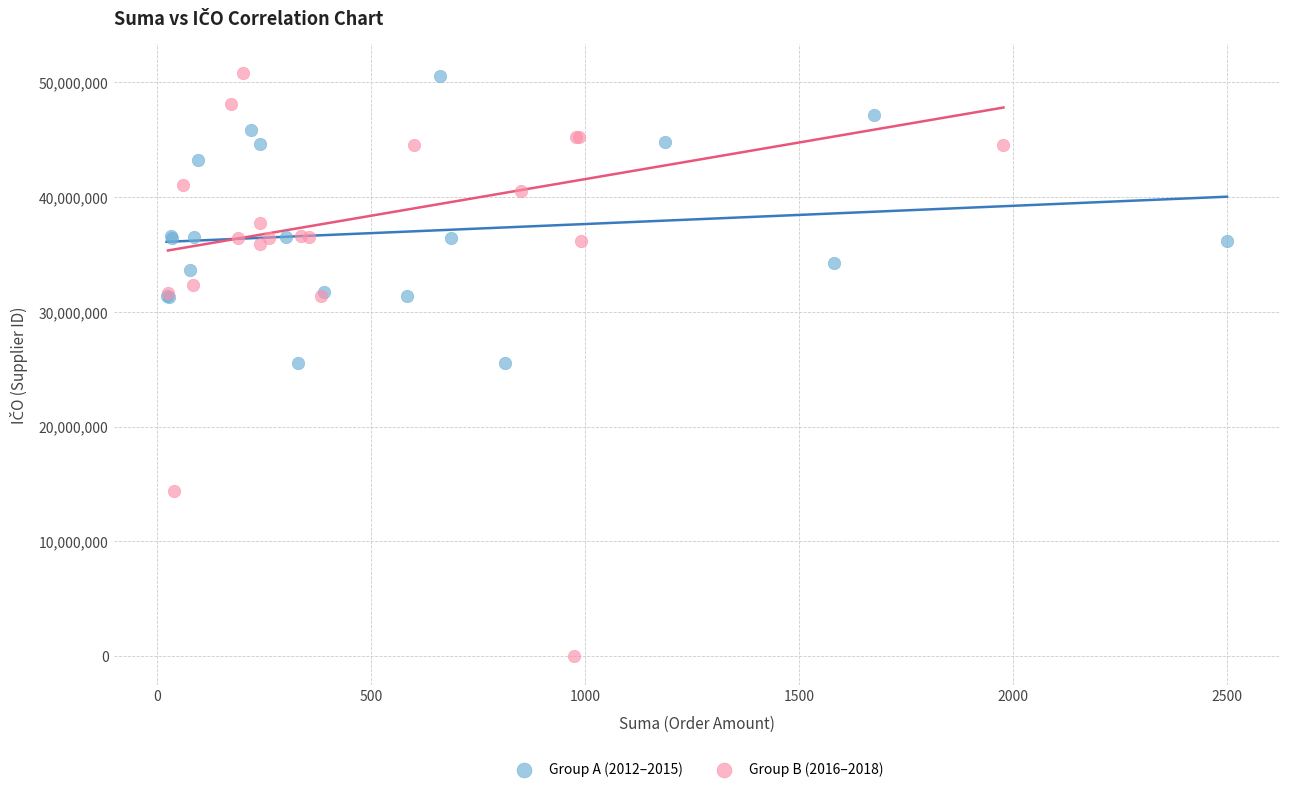

Which series reaches the minimum Y coordinate?

Group B (2016–2018)